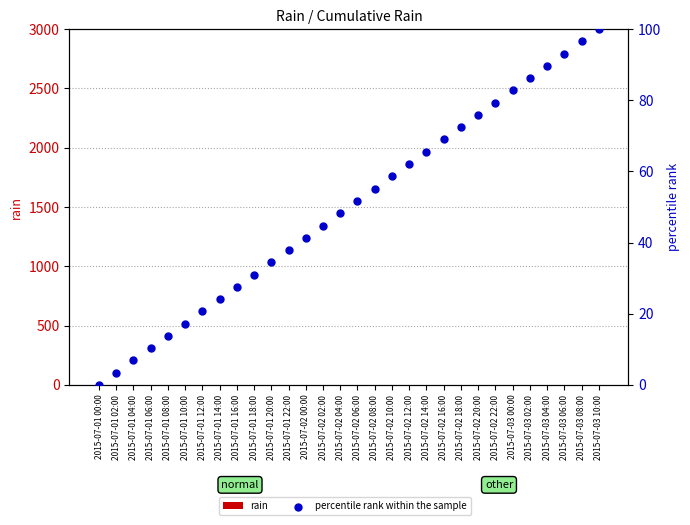

Which series has the widest spread of Y values?

percentile rank within the sample